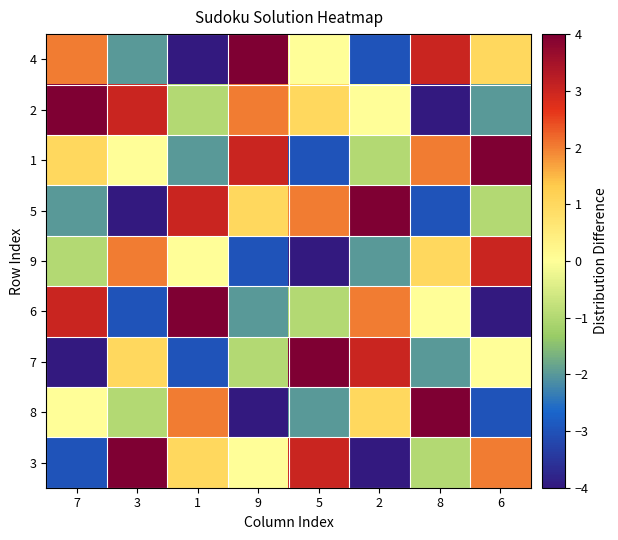

At which category does the chart reach its peak across all series?

9